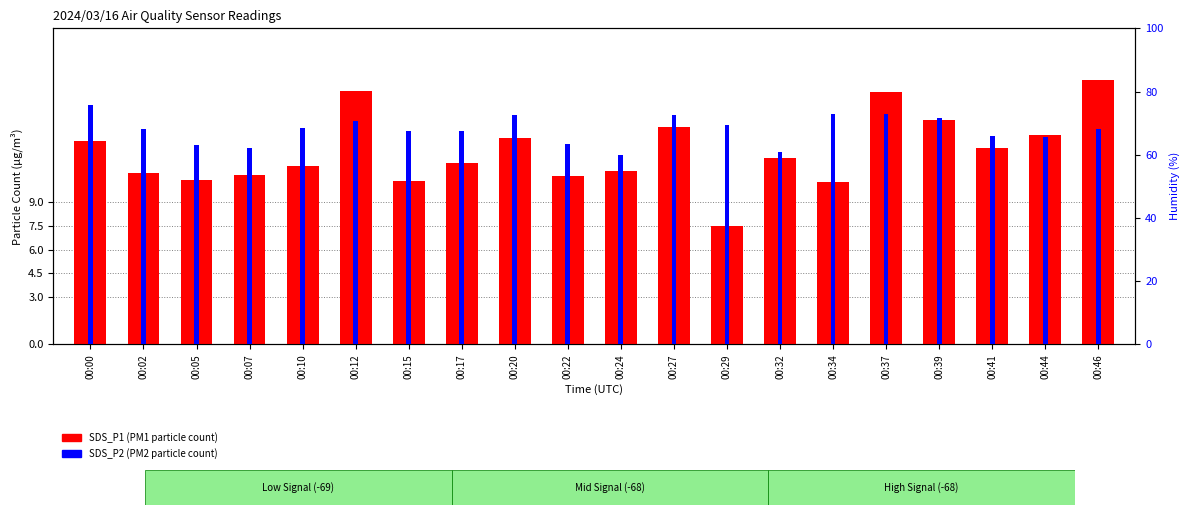

List the series in order of their overall mean, lowest first.

SDS_P2 (PM2), SDS_P1 (PM1)